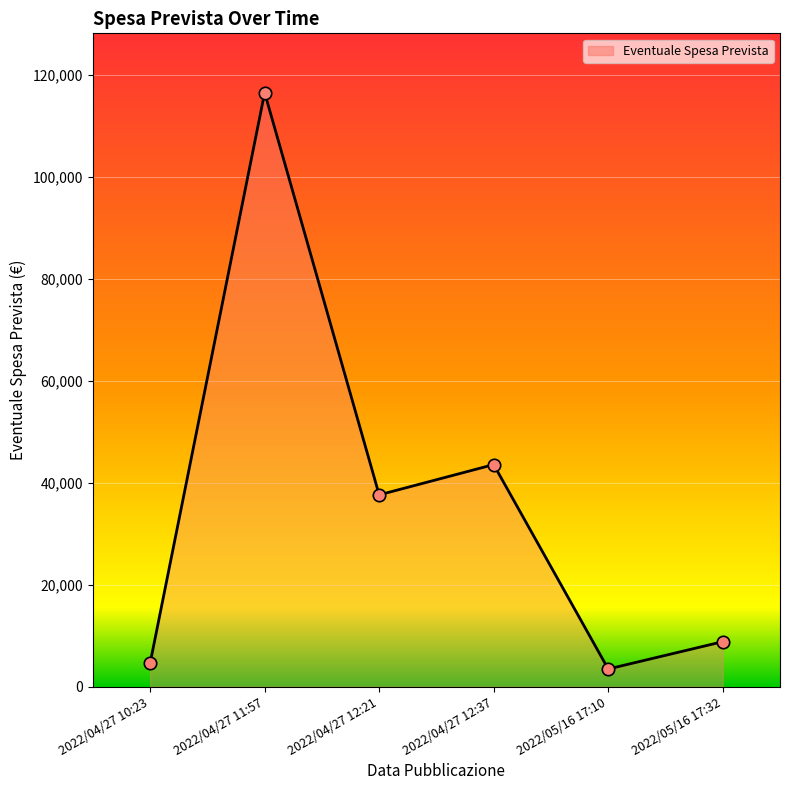

Which has a higher value, 2022/05/16 17:32 or 2022/05/16 17:10?

2022/05/16 17:32